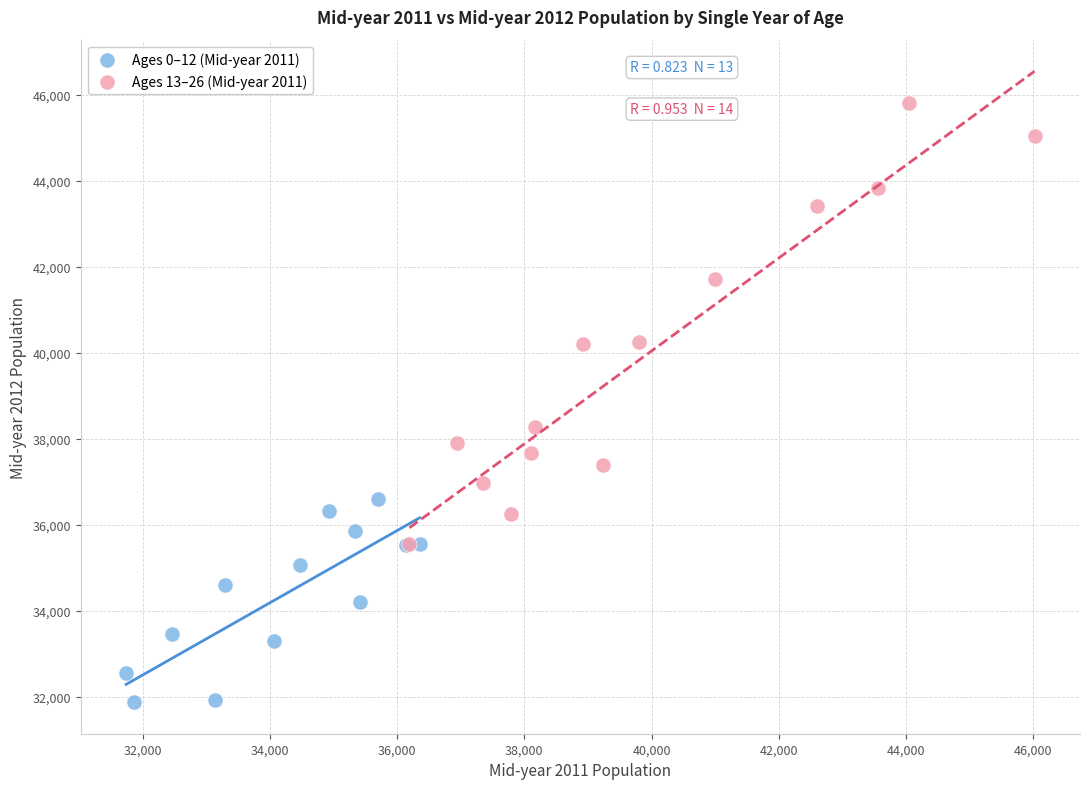

Which series contains the highest Y value?

Ages 13–26 (Mid-year 2011)